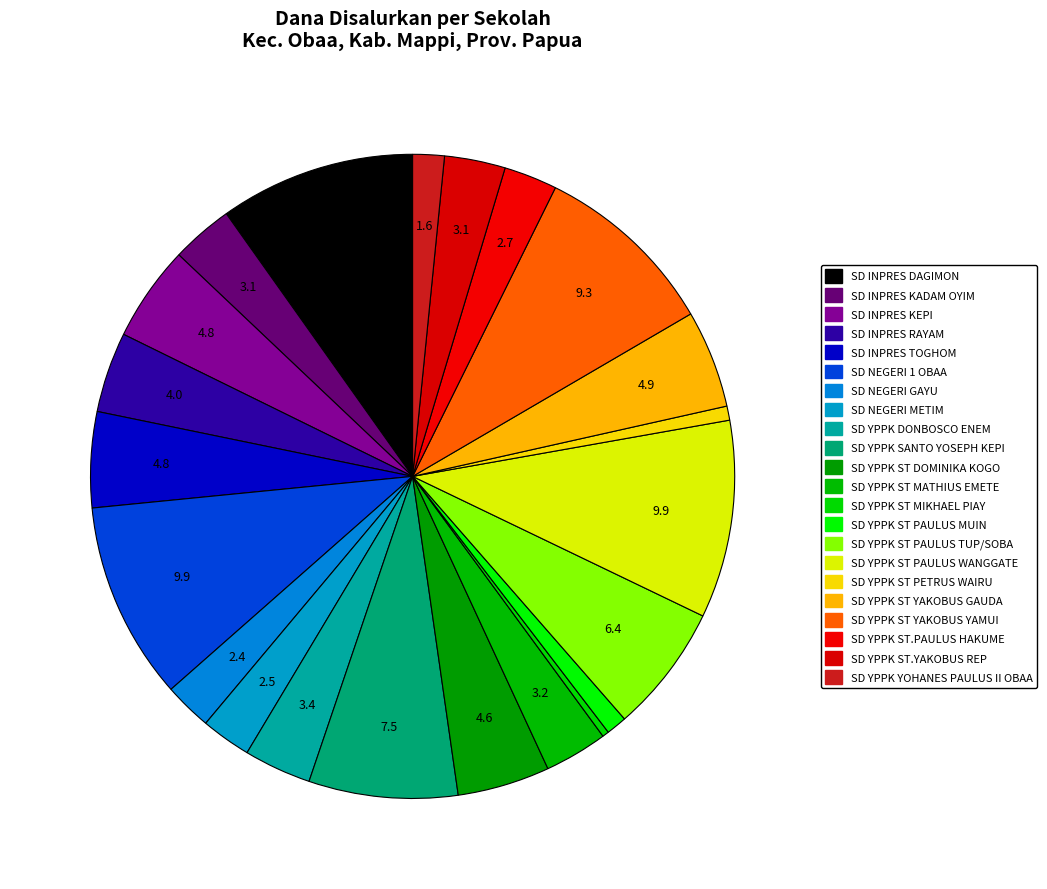

Is there a majority slice in this chart?

No